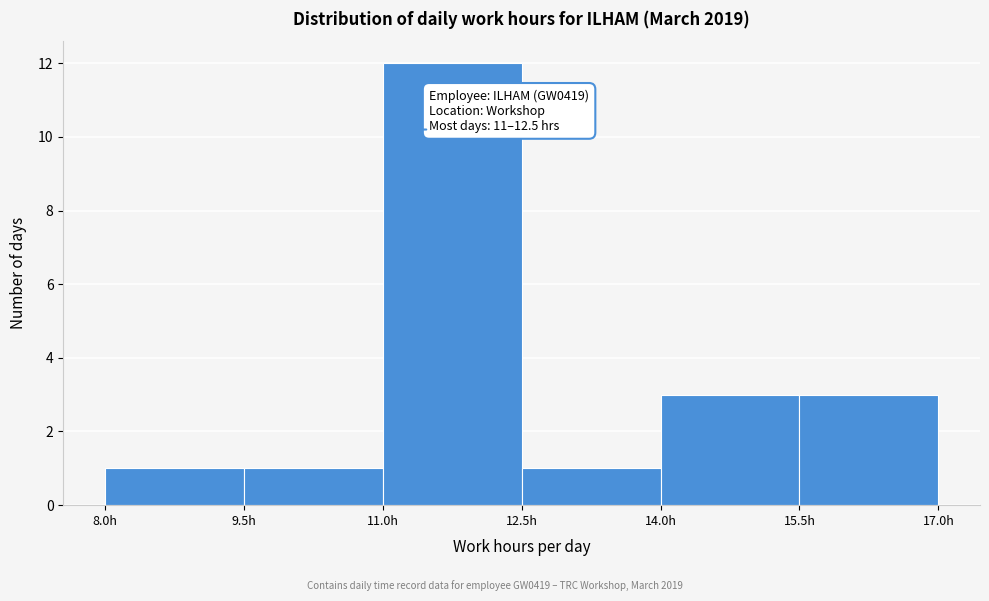

Over which range of the x-axis is the bar tallest?

11.0 to 12.5